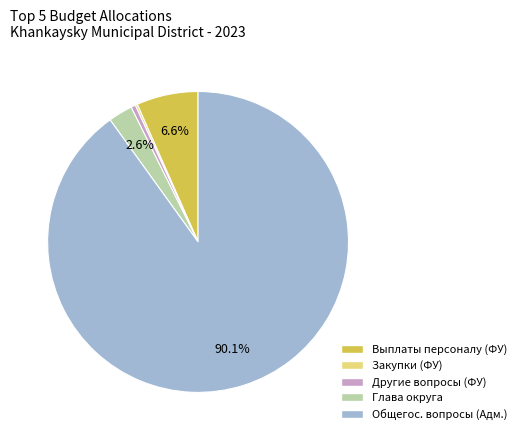

To the nearest percent, what is the difference between the largest and smallest slice percentages?

90%